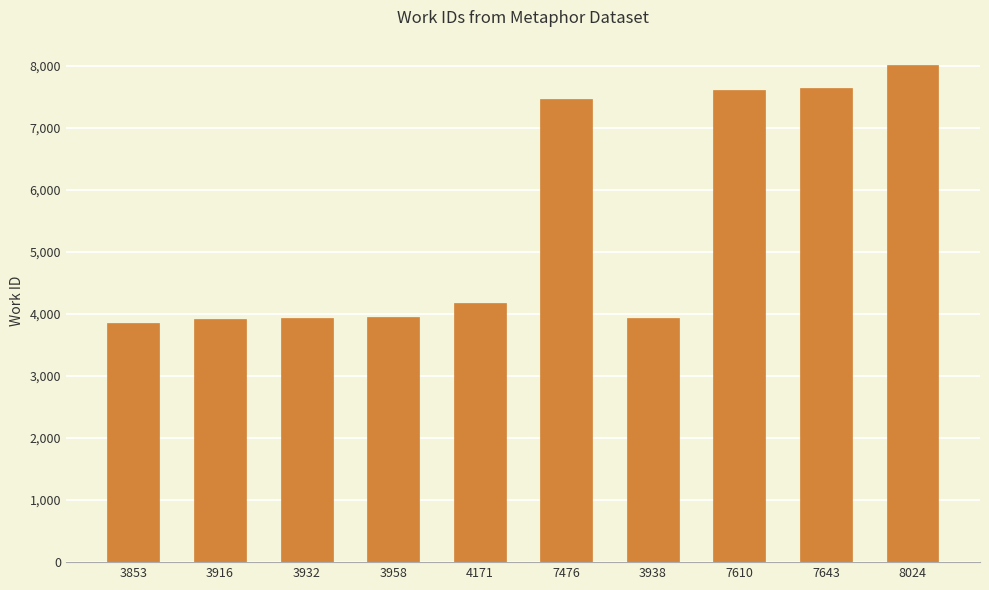

The value at 3853 is 3853. True or false?

True